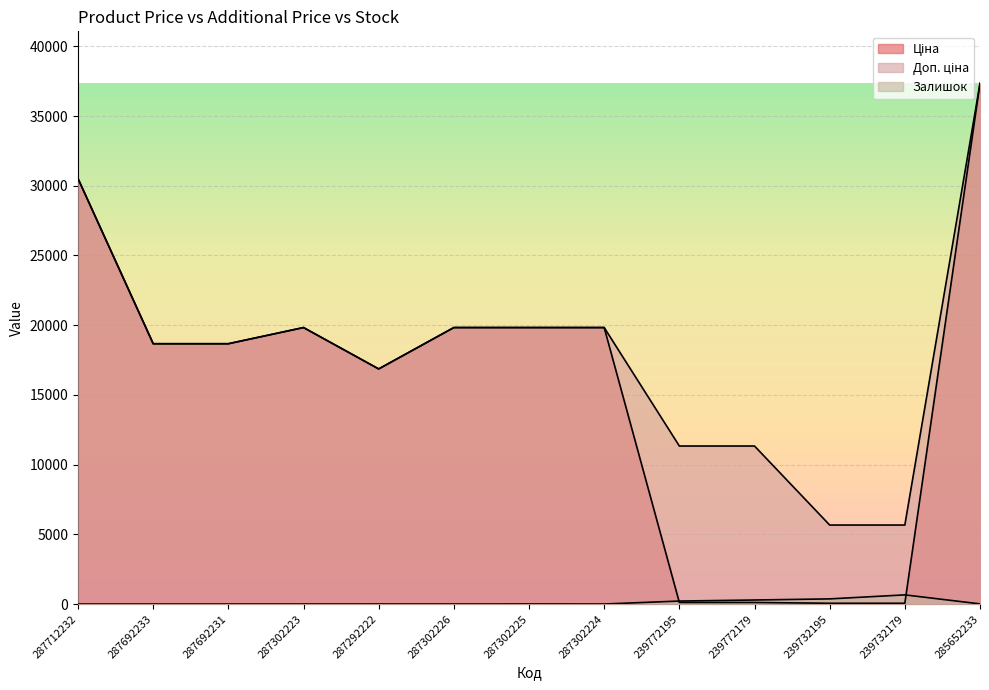

The value of Ціна at 287302225 is 5550.9. True or false?

False